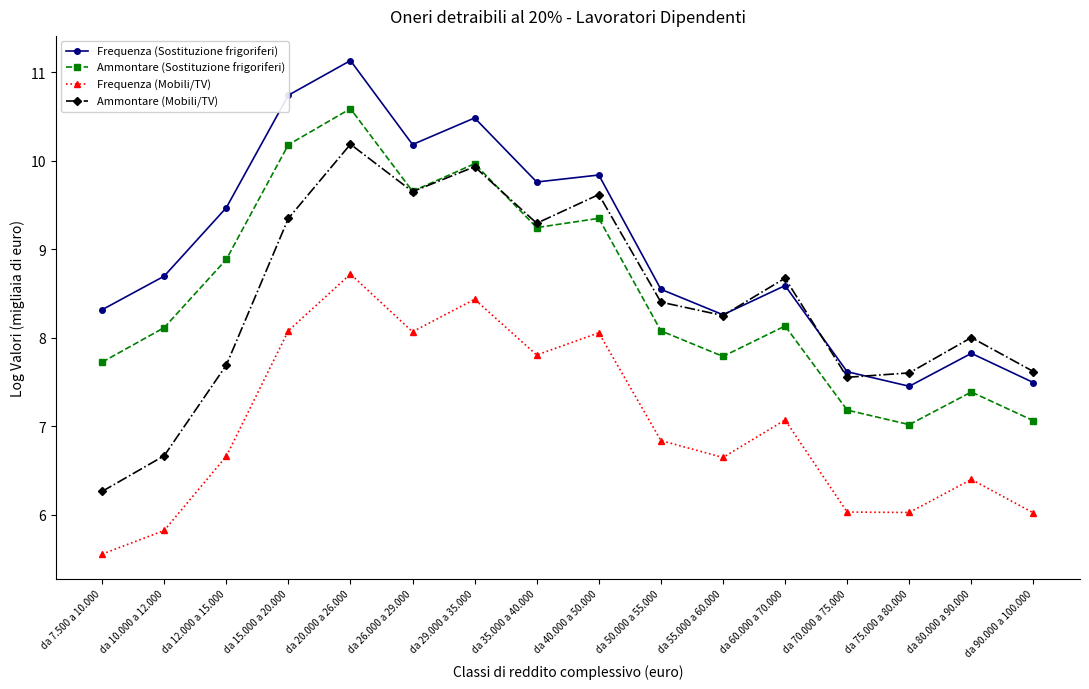

Is it true that Ammontare (Mobili/TV) equals 3.4 at da 26.000 a 29.000?

False